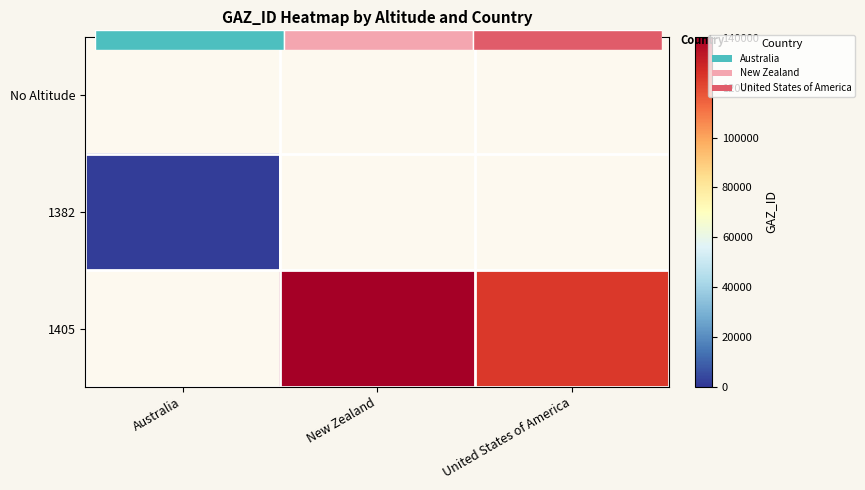

The 1405 series shows 195164.7 at New Zealand. True or false?

False